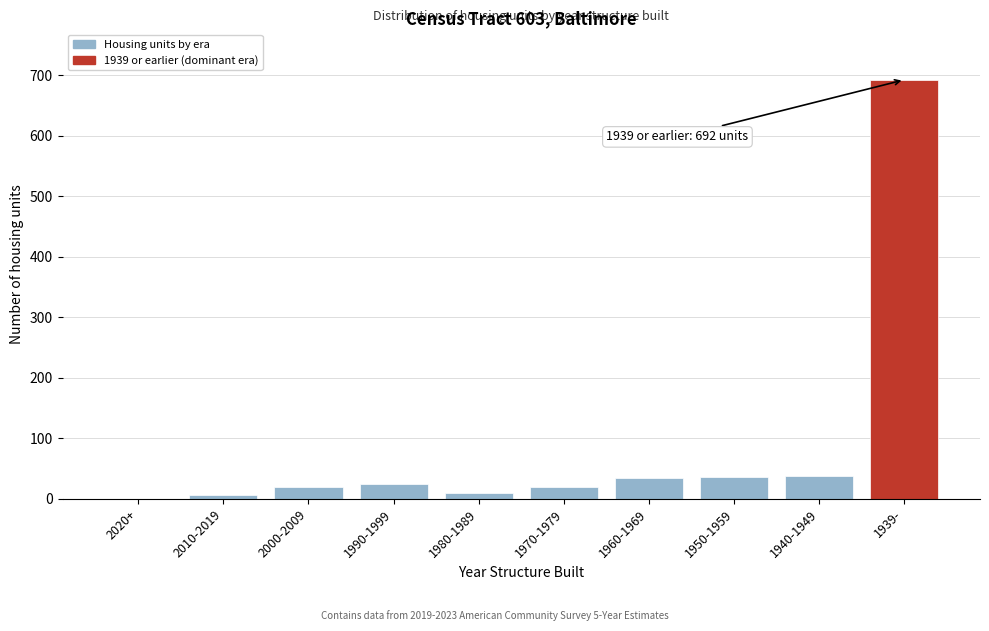

The chart shows a value of 253 at 1939-. True or false?

False